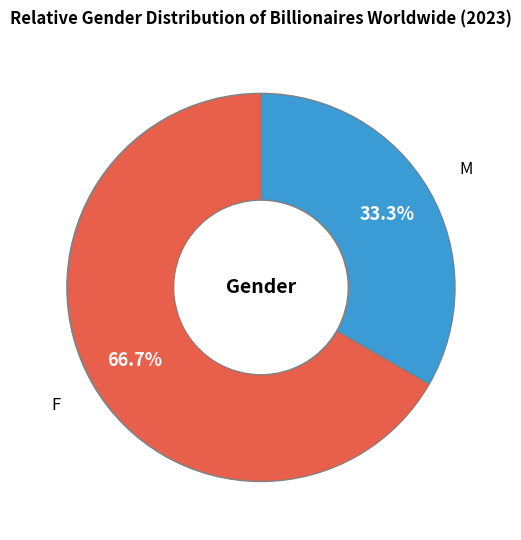

Is there any slice that represents more than half of the pie?

Yes